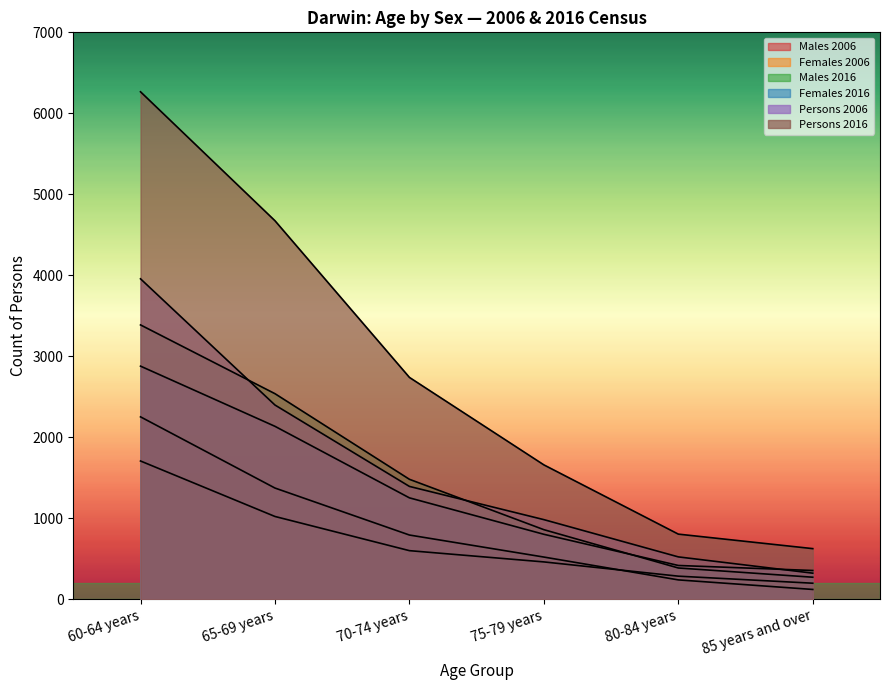

At which label does Females 2006 first exceed 601?

60-64 years